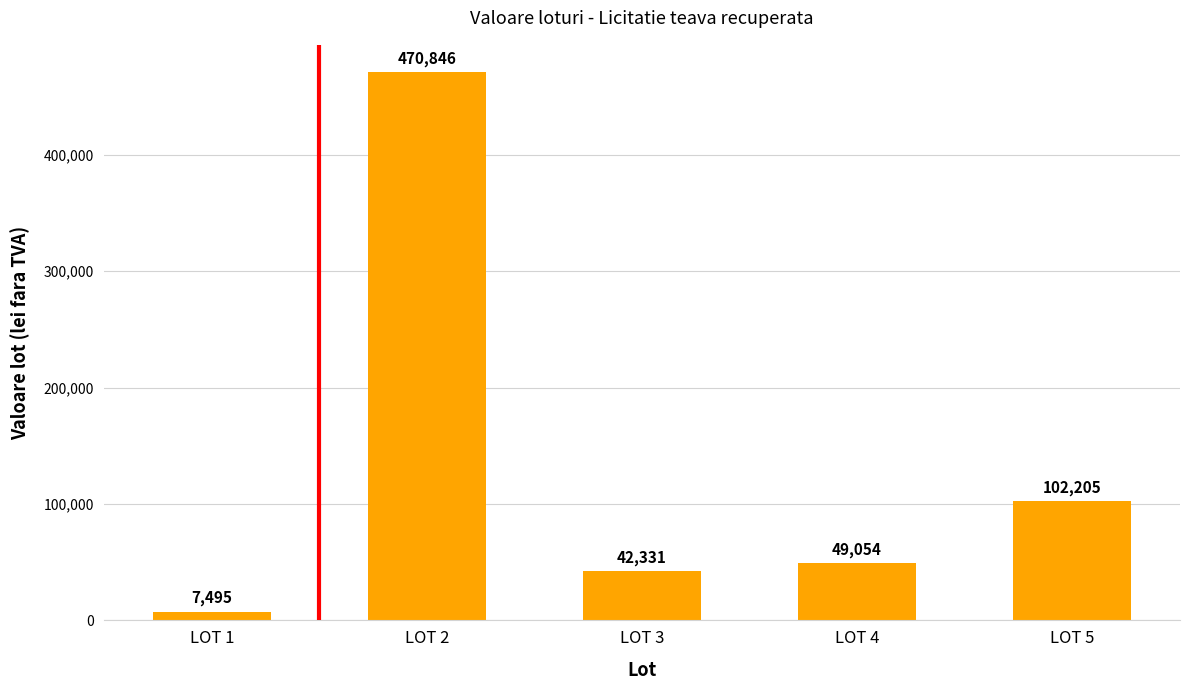

How many data points are above 49054?

3